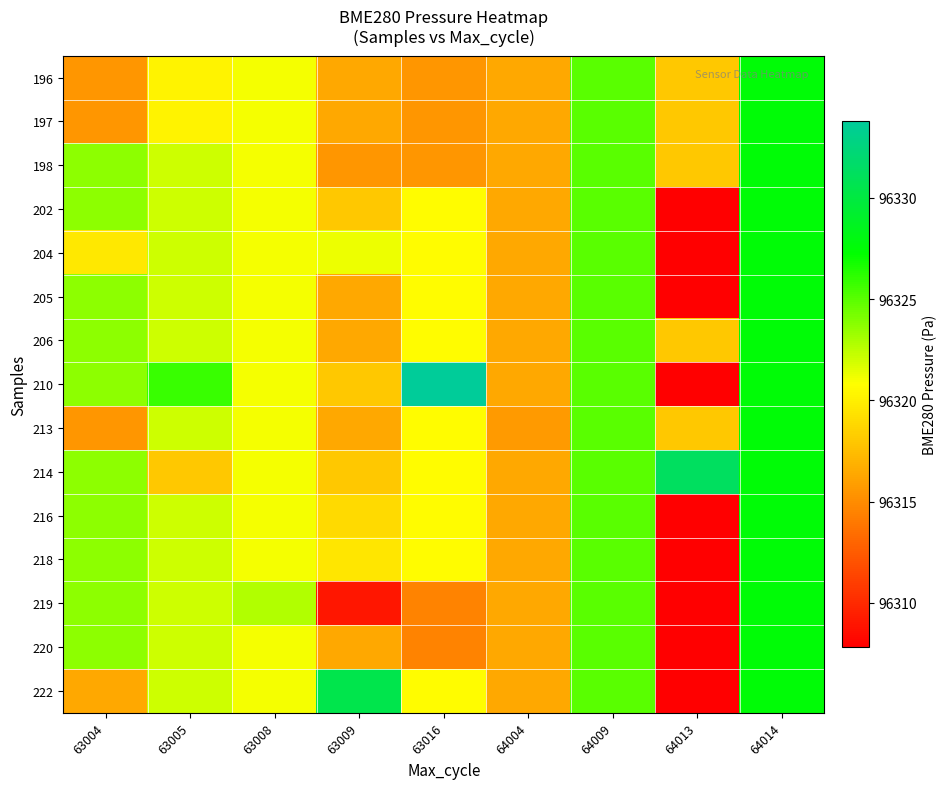

Reading left to right, transcribe all the data shown in this chart.

196: 63004=96315.5	63005=96320.2	63008=96321.0	63009=96316.3	63016=96315.5	64004=96316.3	64009=96325.0	64013=96318.0	64014=96327.5
197: 63004=96315.5	63005=96320.2	63008=96321.0	63009=96316.3	63016=96315.5	64004=96316.3	64009=96325.0	64013=96318.0	64014=96327.5
198: 63004=96323.7	63005=96322.0	63008=96321.0	63009=96315.5	63016=96315.5	64004=96316.3	64009=96325.0	64013=96318.0	64014=96327.5
202: 63004=96323.7	63005=96322.0	63008=96321.0	63009=96318.0	63016=96320.7	64004=96316.3	64009=96325.0	64013=96307.8	64014=96327.5
204: 63004=96319.6	63005=96322.0	63008=96321.0	63009=96321.2	63016=96320.7	64004=96316.3	64009=96325.0	64013=96307.8	64014=96327.5
205: 63004=96323.7	63005=96322.0	63008=96321.0	63009=96316.3	63016=96320.7	64004=96316.3	64009=96325.0	64013=96307.8	64014=96327.5
206: 63004=96323.7	63005=96322.0	63008=96321.0	63009=96316.3	63016=96320.7	64004=96316.3	64009=96325.0	64013=96318.0	64014=96327.5
210: 63004=96323.7	63005=96325.8	63008=96321.0	63009=96318.0	63016=96333.8	64004=96316.3	64009=96325.0	64013=96307.8	64014=96327.5
213: 63004=96315.5	63005=96322.0	63008=96321.0	63009=96316.3	63016=96320.7	64004=96315.7	64009=96325.0	64013=96318.0	64014=96327.5
214: 63004=96323.7	63005=96318.0	63008=96321.0	63009=96318.0	63016=96320.7	64004=96316.3	64009=96325.0	64013=96331.3	64014=96327.5
216: 63004=96323.7	63005=96322.0	63008=96321.0	63009=96318.9	63016=96320.7	64004=96316.3	64009=96325.0	64013=96307.8	64014=96327.5
218: 63004=96323.7	63005=96322.0	63008=96321.0	63009=96319.5	63016=96320.7	64004=96316.3	64009=96325.0	64013=96307.8	64014=96327.5
219: 63004=96323.7	63005=96322.0	63008=96322.8	63009=96309.0	63016=96314.6	64004=96316.3	64009=96325.0	64013=96307.8	64014=96327.5
220: 63004=96323.7	63005=96322.0	63008=96321.0	63009=96316.3	63016=96314.6	64004=96316.3	64009=96325.0	64013=96307.8	64014=96327.5
222: 63004=96316.3	63005=96322.0	63008=96321.0	63009=96330.4	63016=96320.7	64004=96316.3	64009=96325.0	64013=96307.8	64014=96327.5